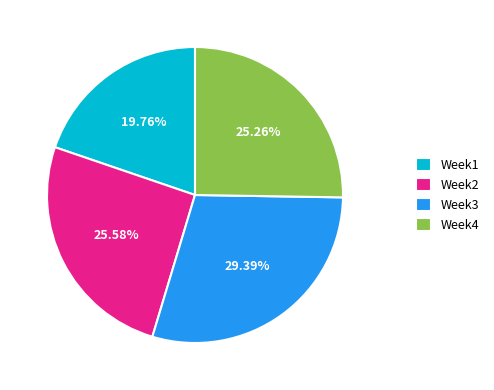

How many segments does this pie chart have?

4